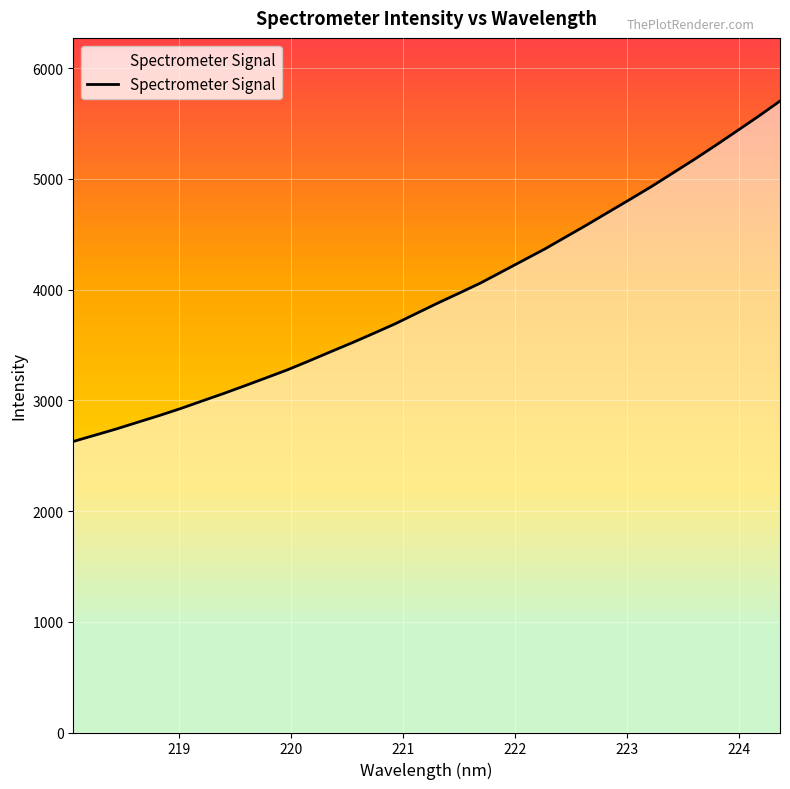

Reading left to right, what are all the values shown in this chart?

2628.4	2684.5	2740.8	2801.6	2861.7	2925.2	2993.3	3060.6	3131.2	3203.2	3276.0	3355.8	3438.0	3518.8	3603.3	3689.3	3783.6	3877.3	3967.3	4058.8	4160.8	4263.6	4365.9	4476.6	4587.3	4701.8	4815.8	4931.5	5053.9	5176.3	5303.5	5434.4	5565.8	5702.8